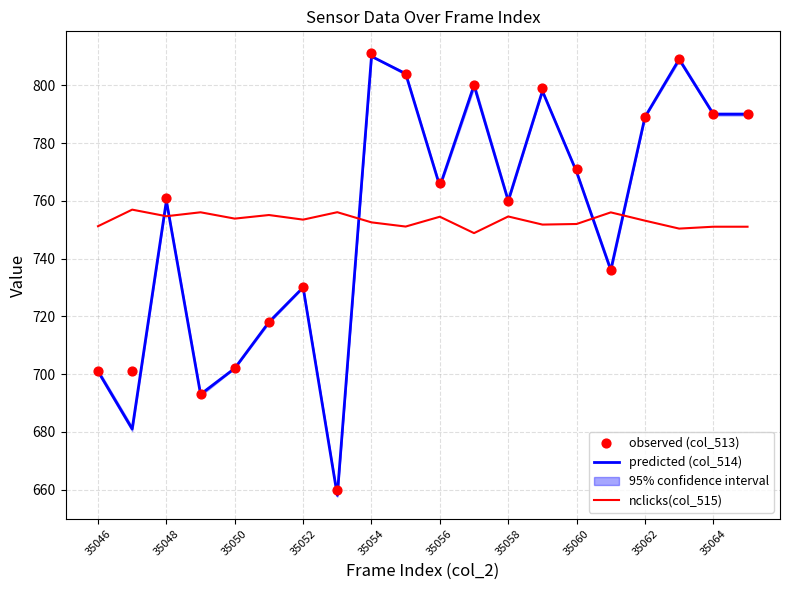

Which series contains the highest Y value?

observed (col_513)